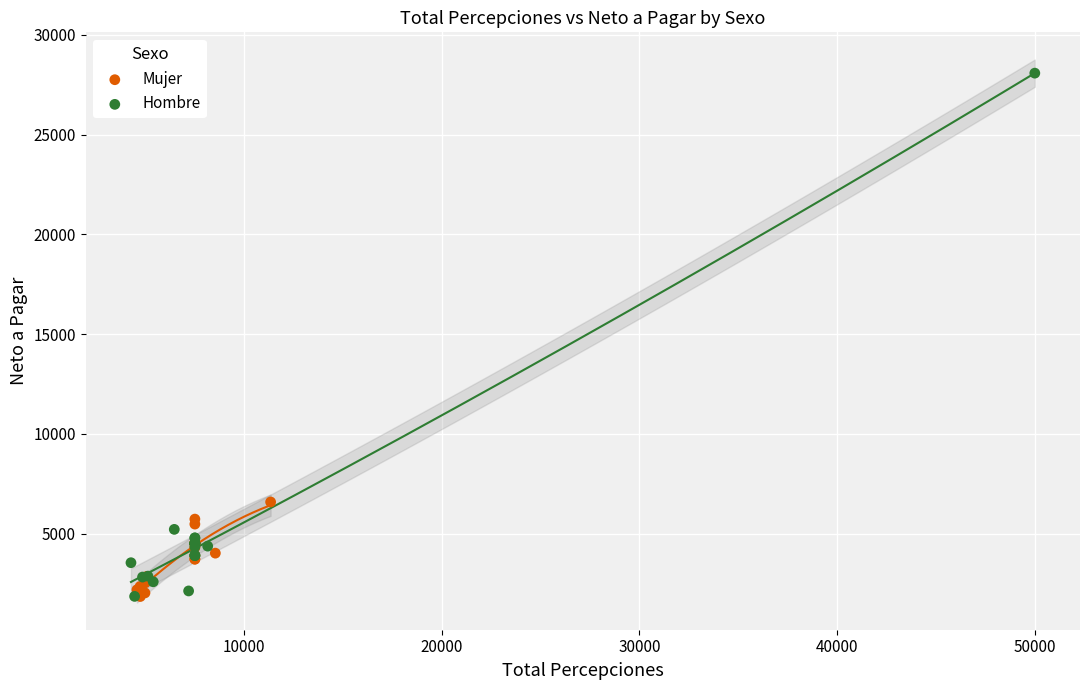

Which series reaches the maximum Y coordinate?

Hombre